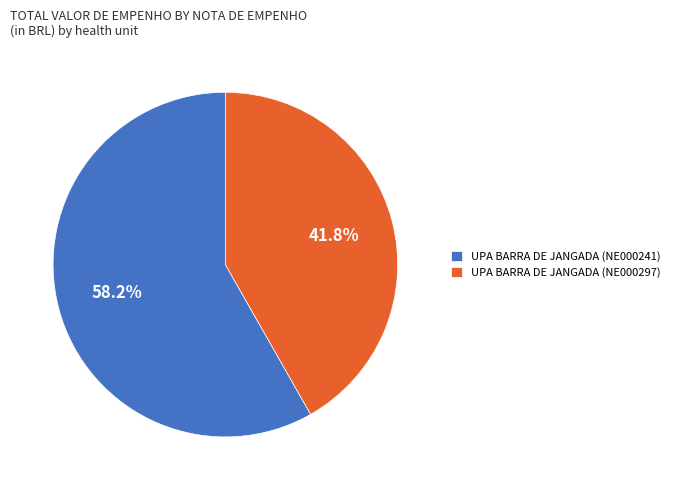

Which category has the biggest portion of the pie?

UPA BARRA DE JANGADA (NE000241)